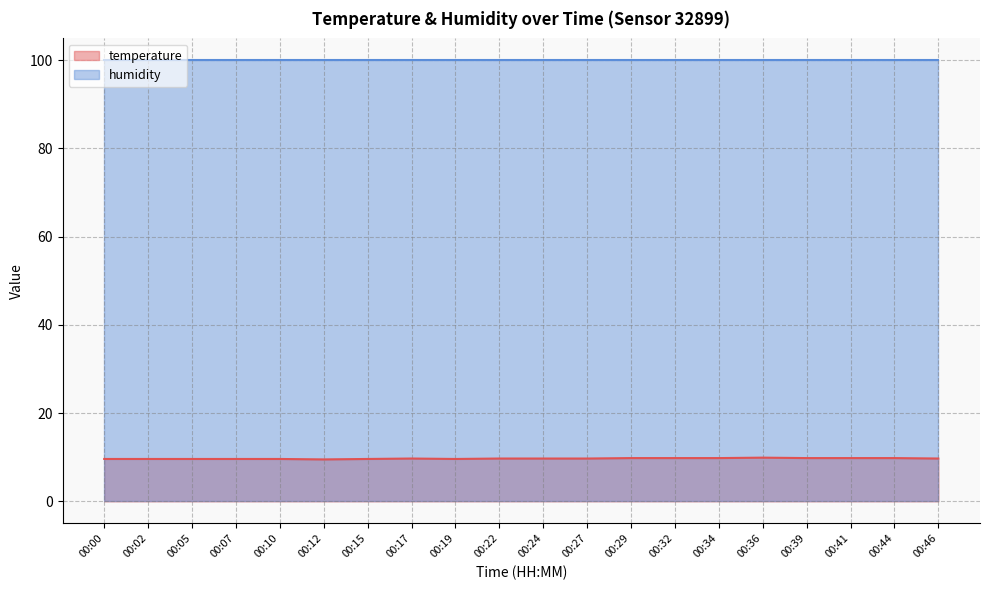

Rank the categories by value from lowest to highest.

00:12, 00:00, 00:02, 00:05, 00:07, 00:10, 00:15, 00:19, 00:17, 00:22, 00:24, 00:27, 00:46, 00:29, 00:32, 00:34, 00:39, 00:41, 00:44, 00:36